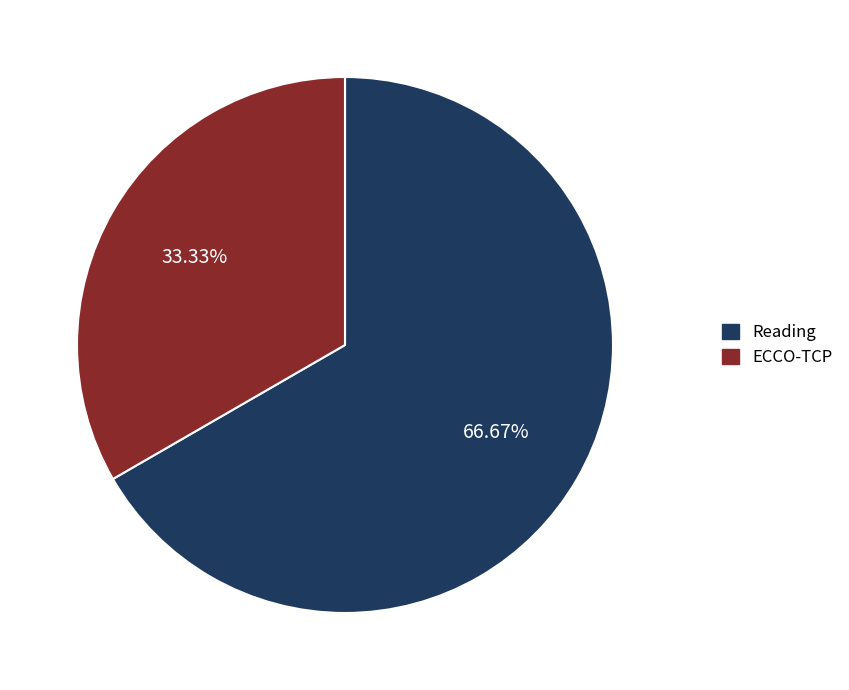

Does any single category account for the majority?

Yes